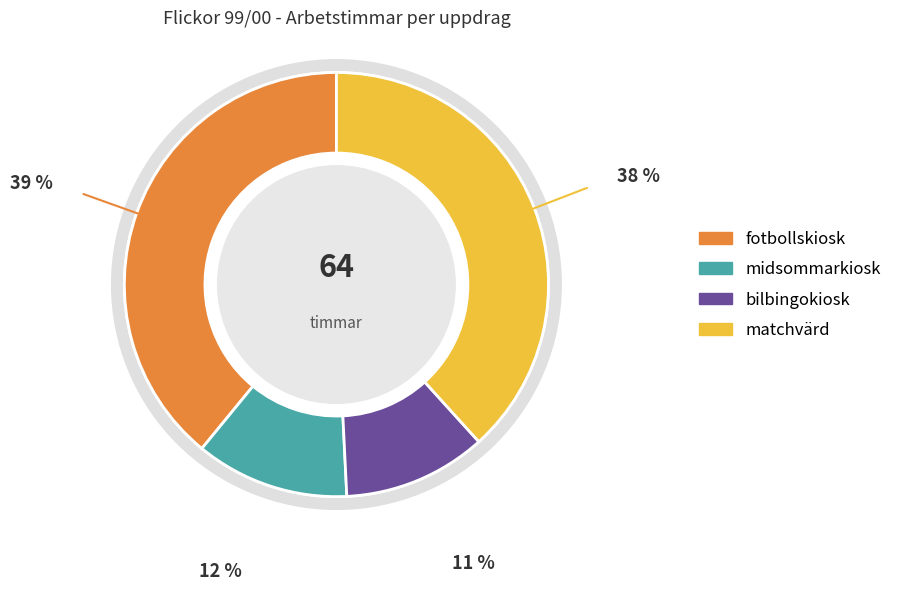

Is matchvärd the majority of the pie?

No